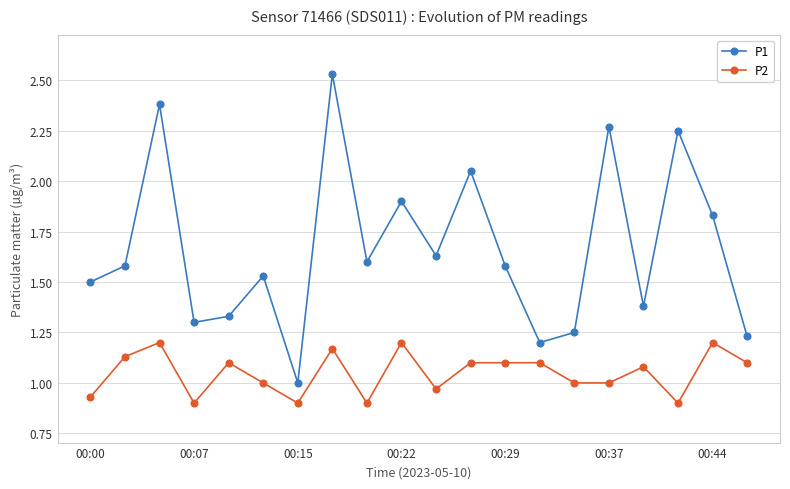

True or false: P1 and P2 intersect in this chart.

False